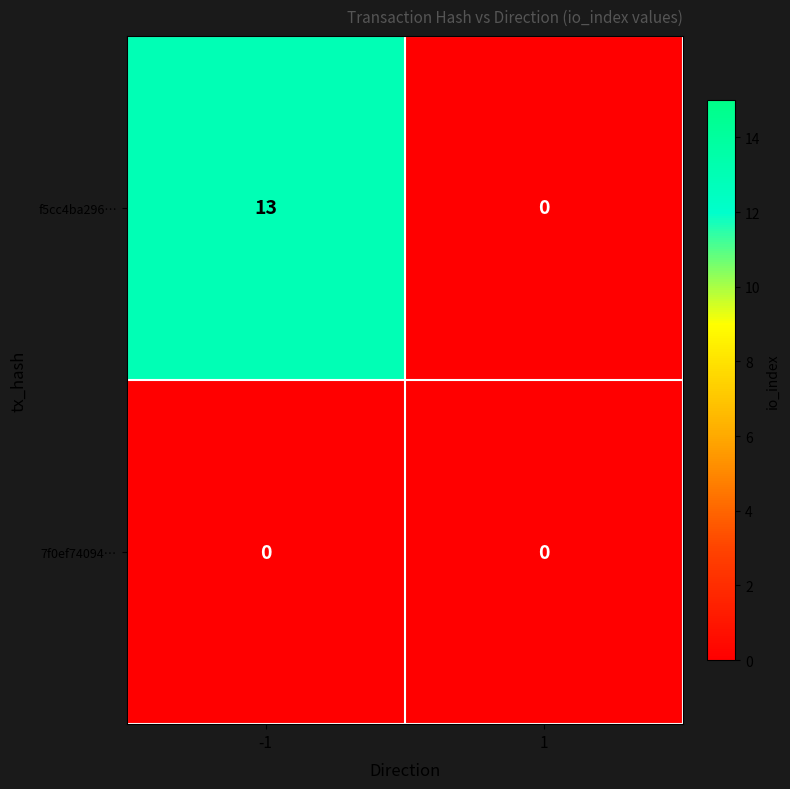

Rank the series by their average value, from lowest to highest.

7f0ef74094…, f5cc4ba296…